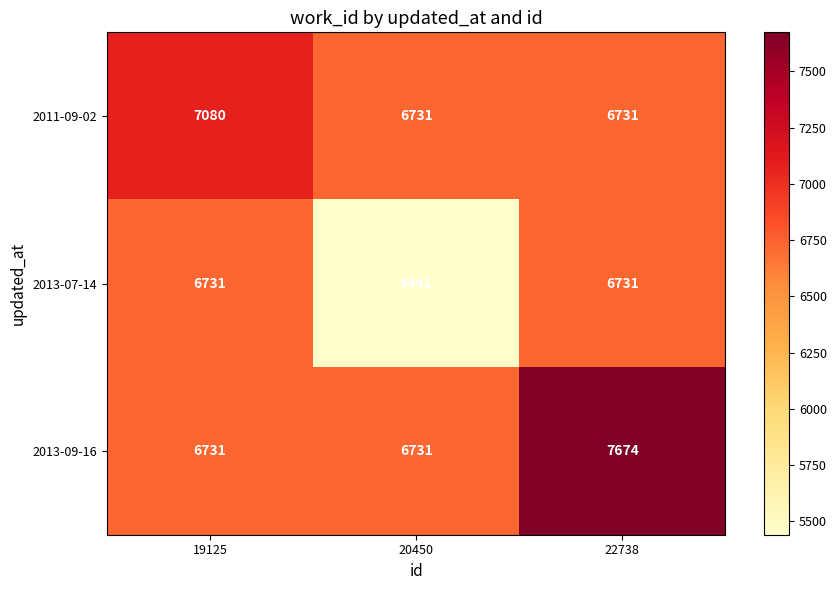

Is it true that 2013-09-16 equals 6731 at 19125?

True